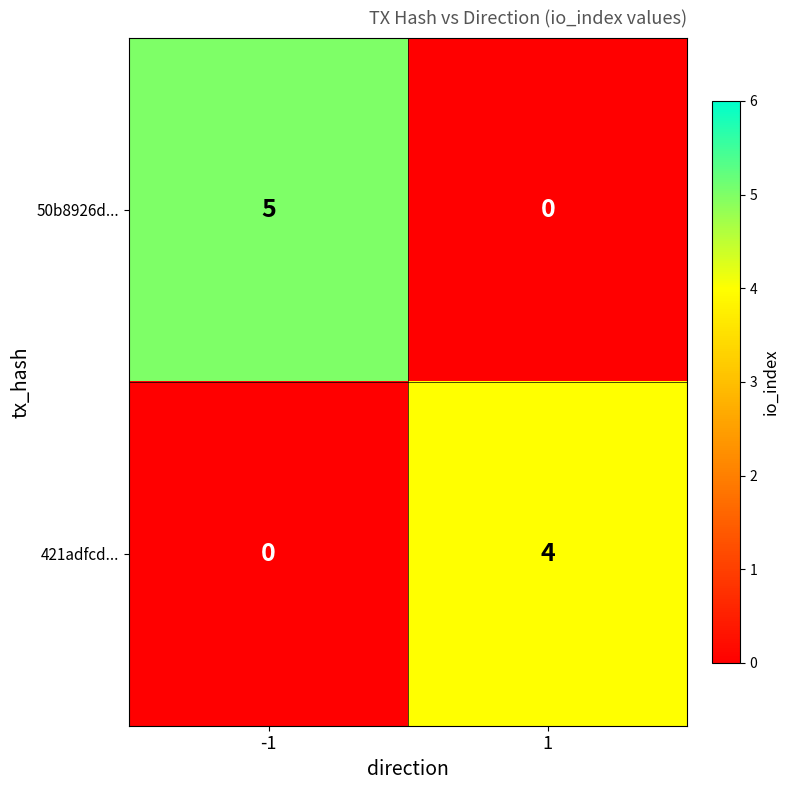

Rank the series by their maximum value, from highest to lowest.

50b8926d..., 421adfcd...